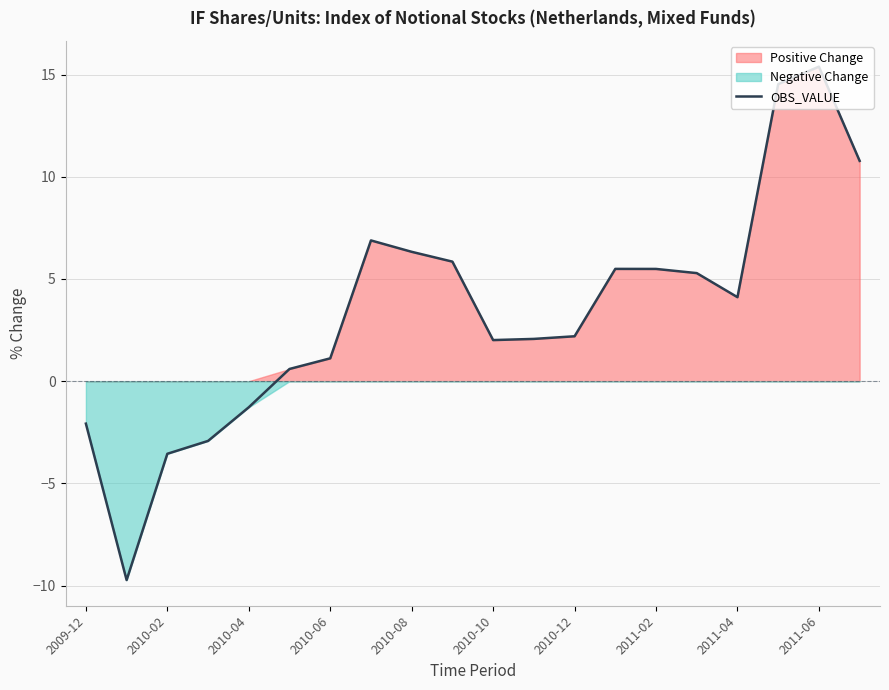

What is the highest value of the OBS_VALUE series?

15.4